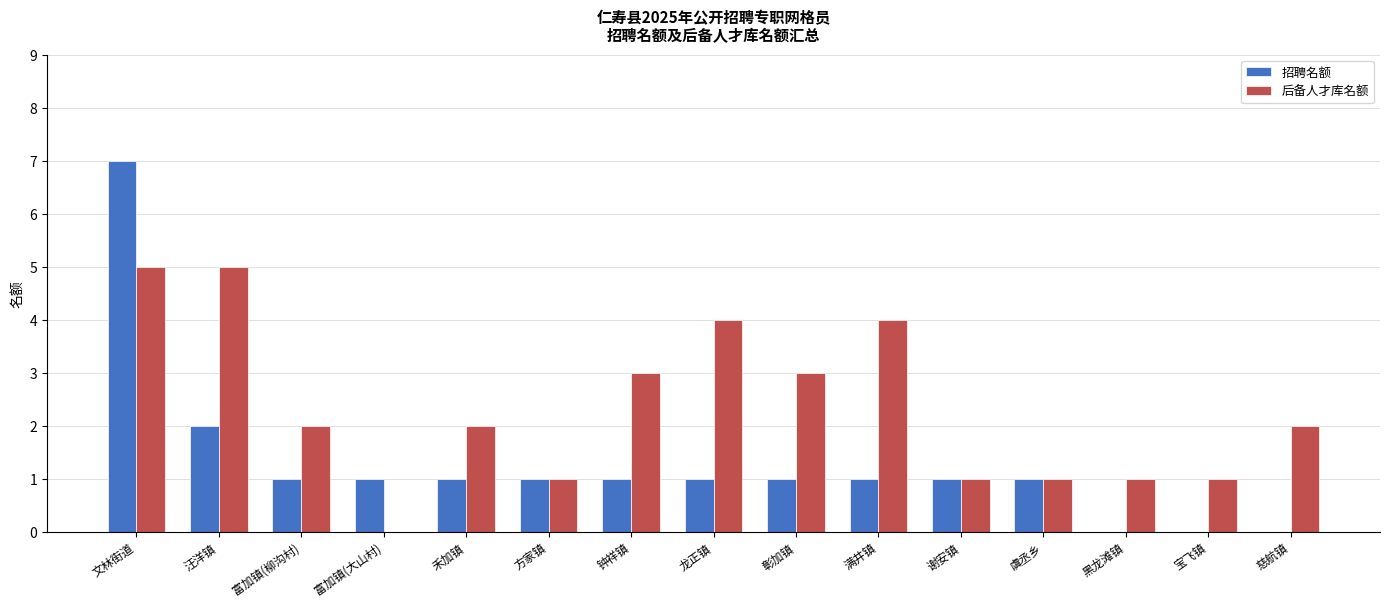

Which series changed the most between 汪洋镇 and 黑龙滩镇?

后备人才库名额